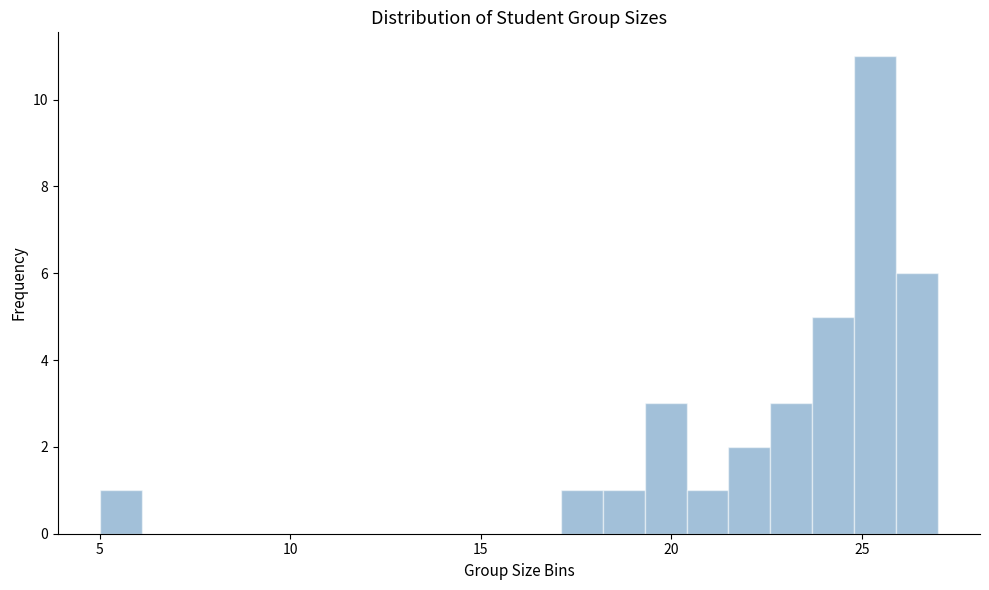

Read against the x-axis, roughly where is the centre of the tallest bar?

25.5